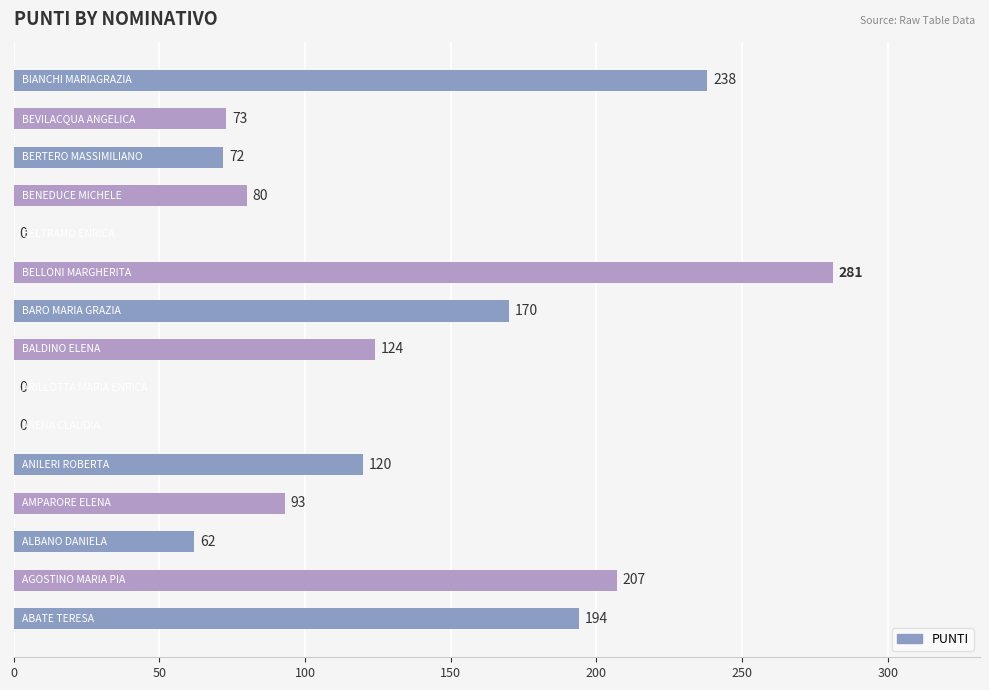

What is the sum of all values?

1714